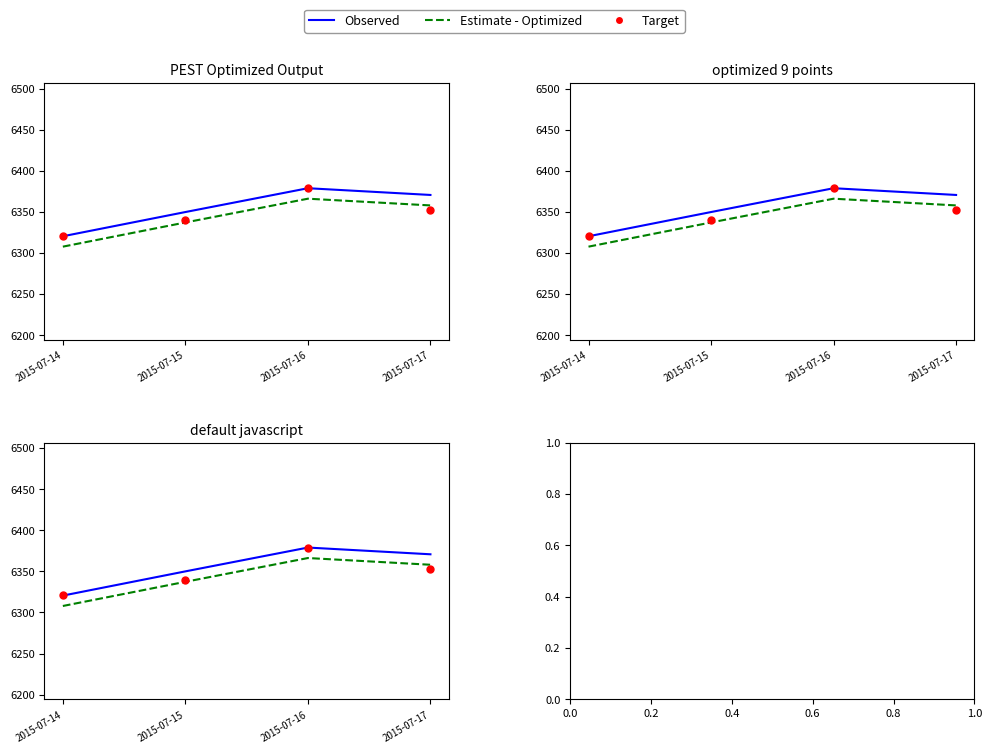

What are all the series names shown in the legend?

Observed, Estimate - Optimized, Target